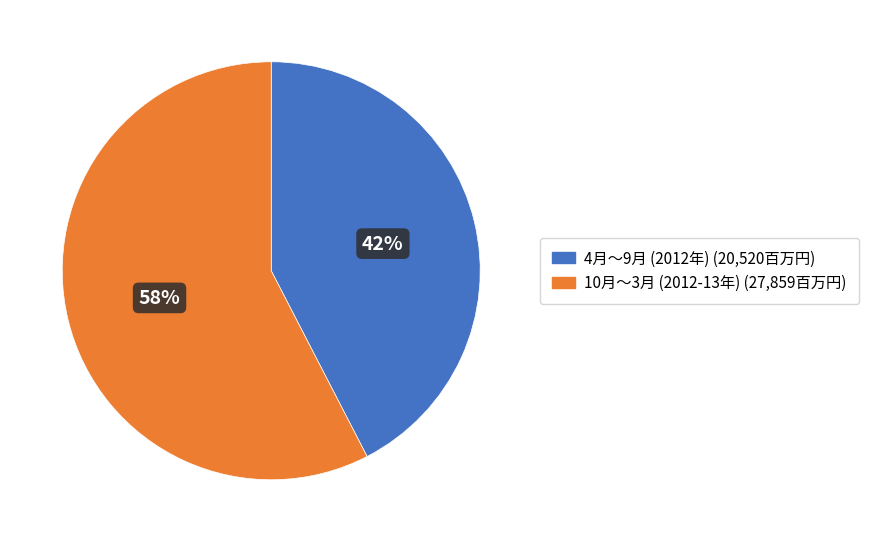

Is there a majority slice in this chart?

Yes